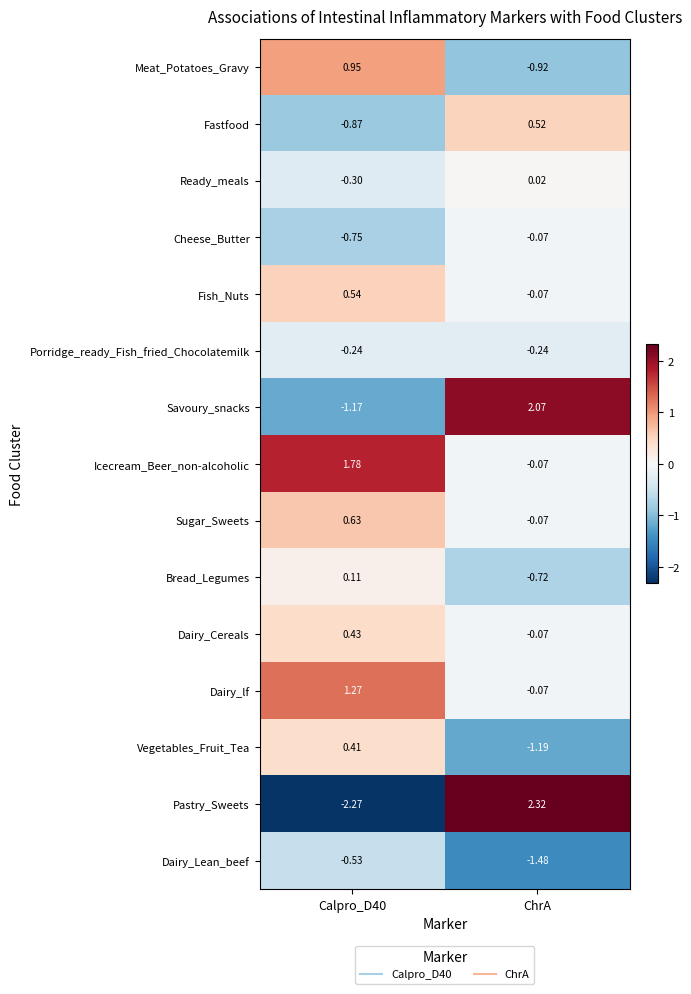

Which series changed the most between Calpro_D40 and ChrA?

Pastry_Sweets